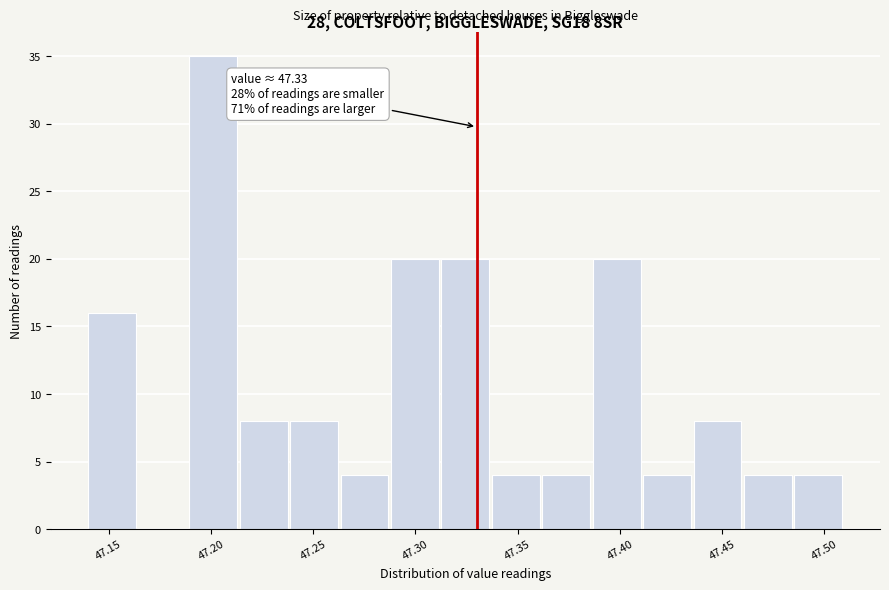

Over which range of the x-axis is the bar tallest?

47.190 to 47.215